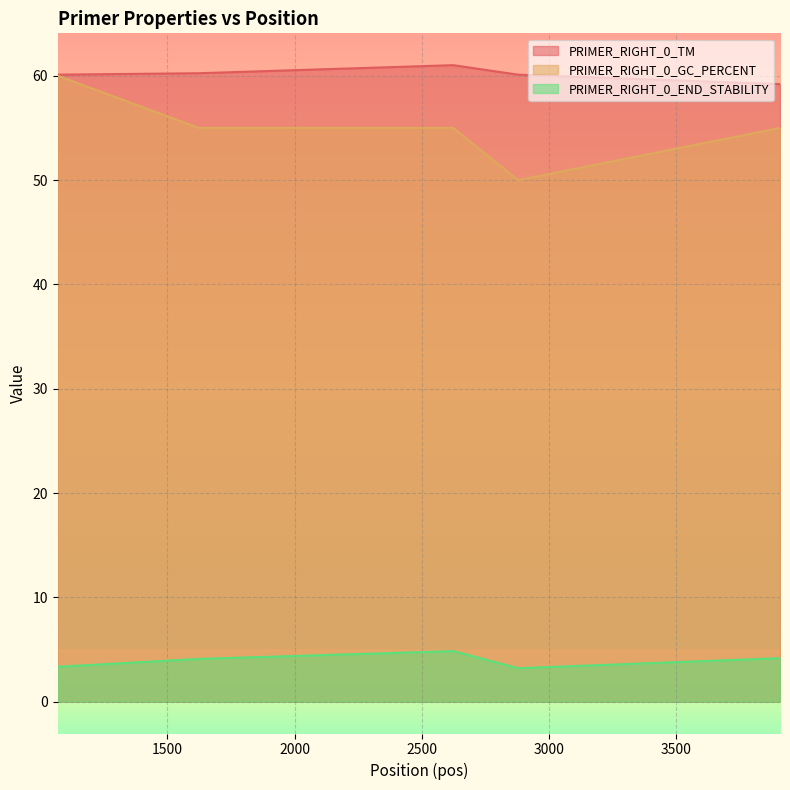

What value does the PRIMER_RIGHT_0_TM series have at 1069?

60.1